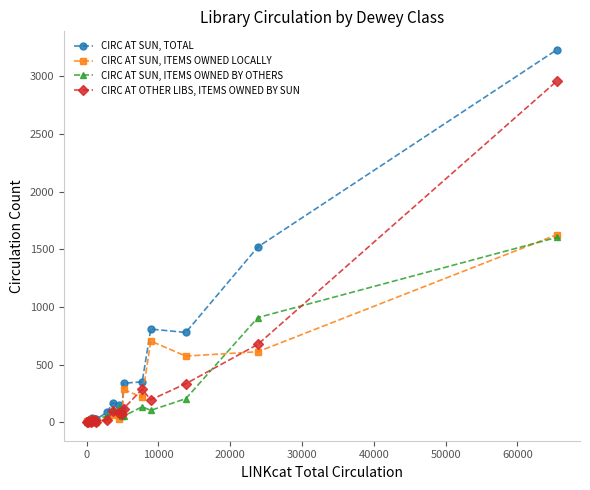

How many data points in CIRC AT SUN, ITEMS OWNED BY OTHERS are less than 54?

9